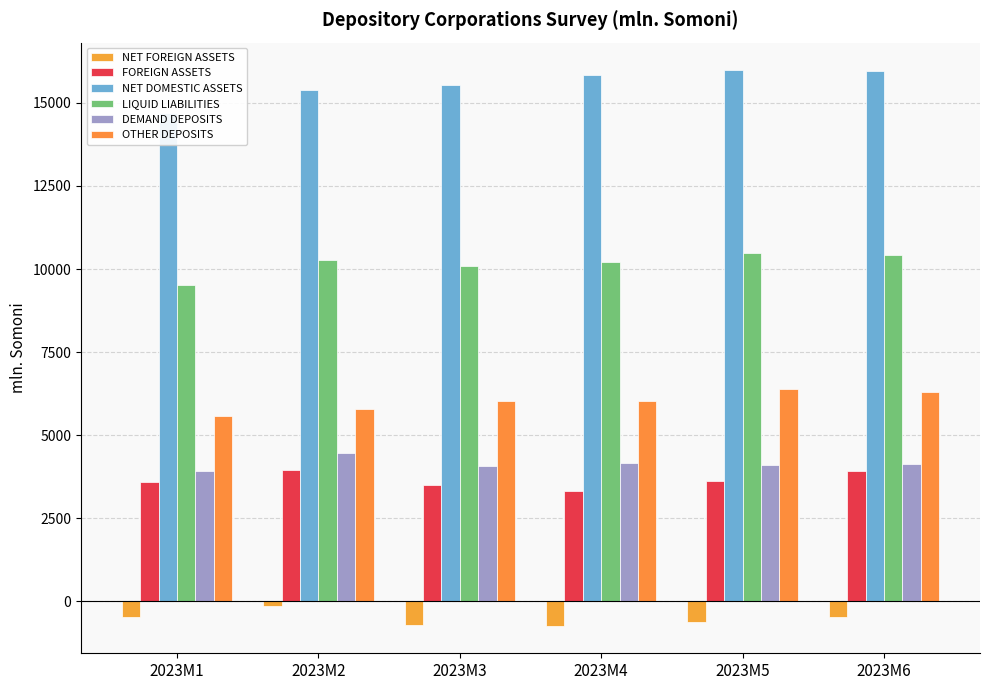

What is the value of the NET FOREIGN ASSETS bar at the 6th from the left?

-480.6